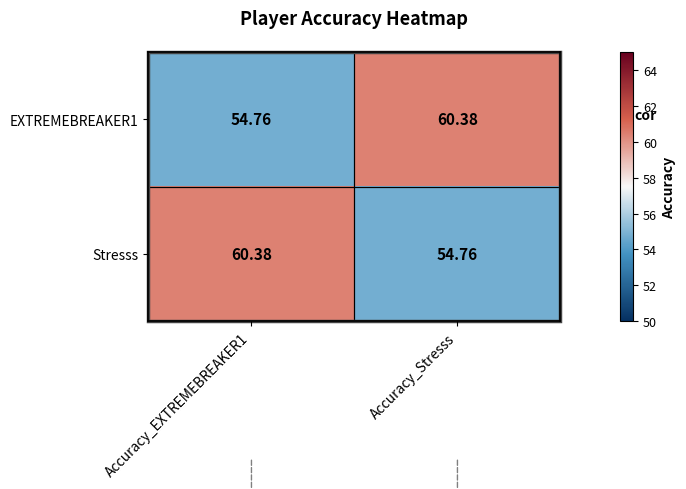

What is the difference between the highest and lowest values at Accuracy_EXTREMEBREAKER1?

5.6